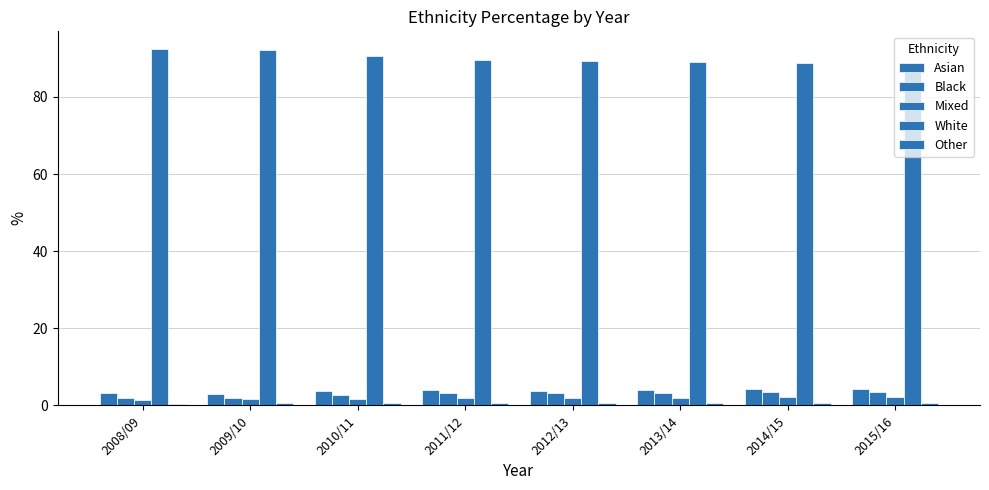

The value of White at 2015/16 is 88.0. True or false?

True